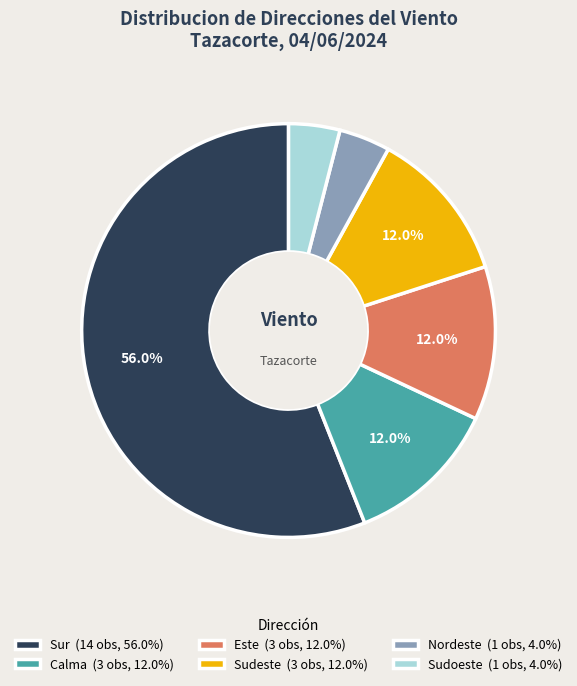

Is it true that Este is 12% of the pie?

True